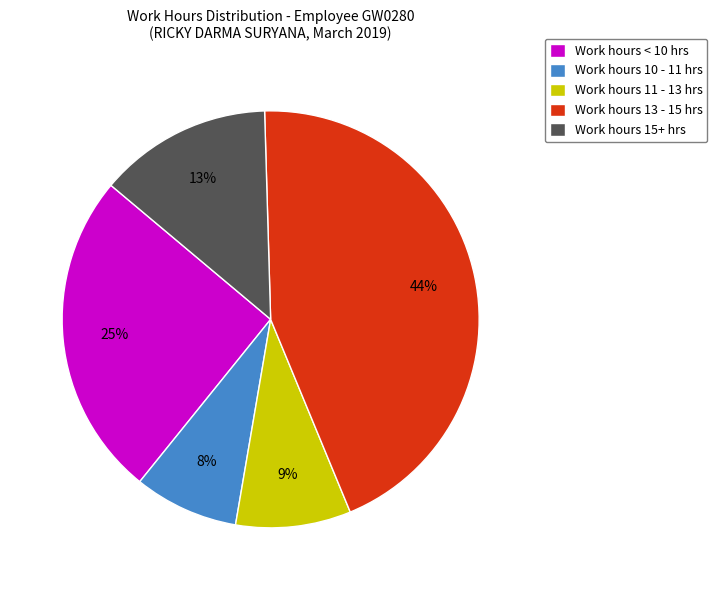

Which category has the biggest portion of the pie?

Work hours 13 - 15 hrs